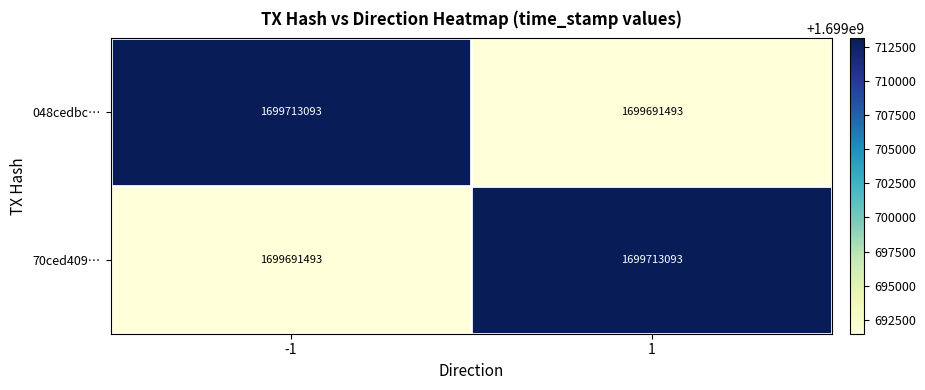

What is the difference between the highest and lowest values at -1?

21600